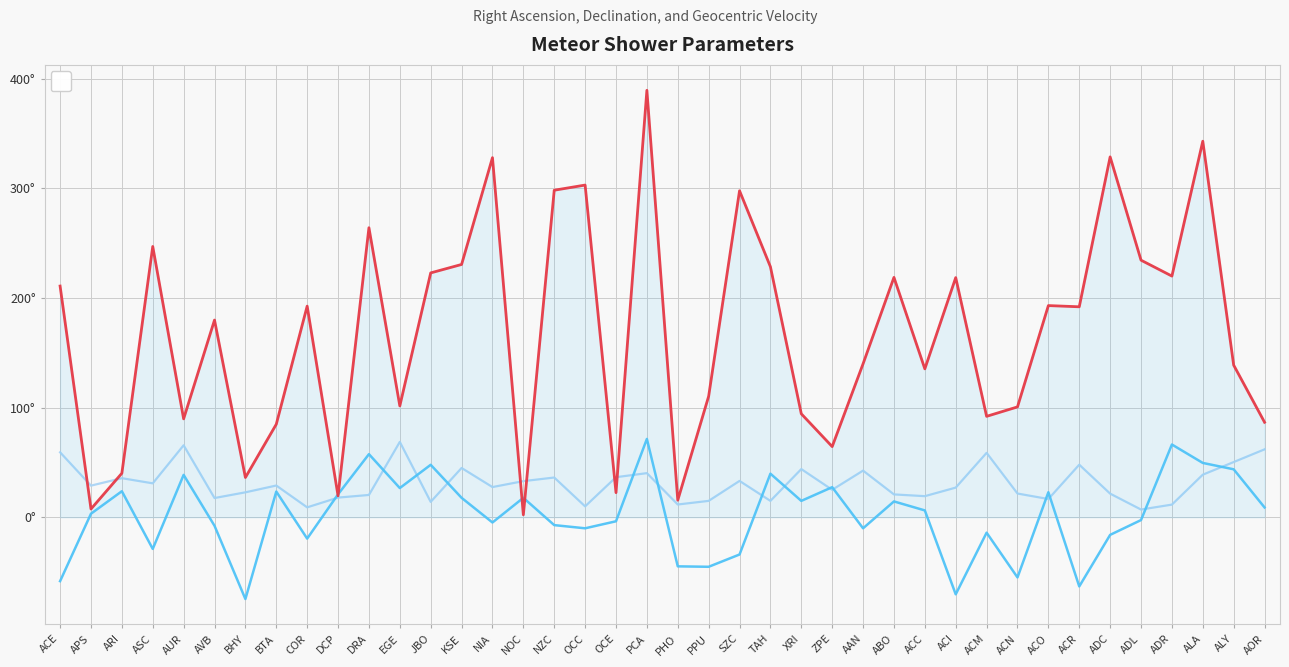

At which label does _ra reach its minimum?

NOC